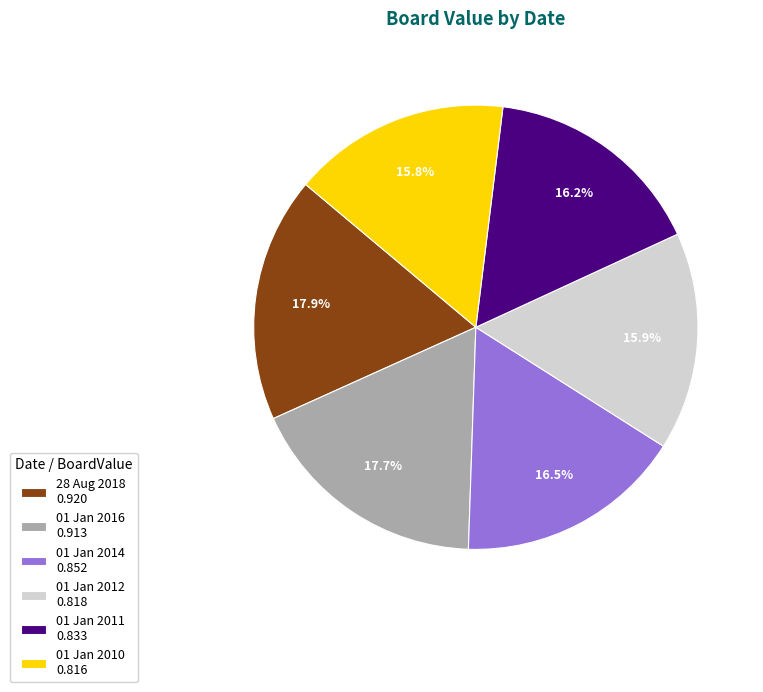

To the nearest percent, what percentage of the pie is 01 Jan 2011?

16%